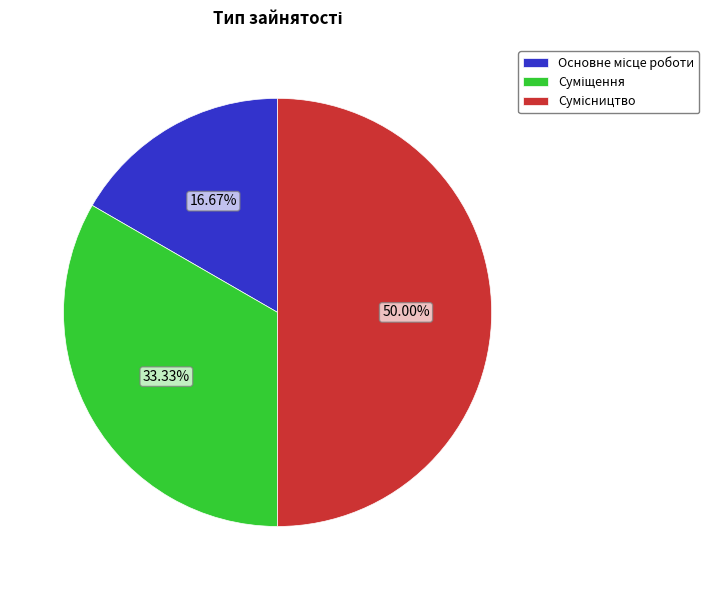

Rank the categories by value from lowest to highest.

Основне місце роботи, Суміщення, Сумісництво